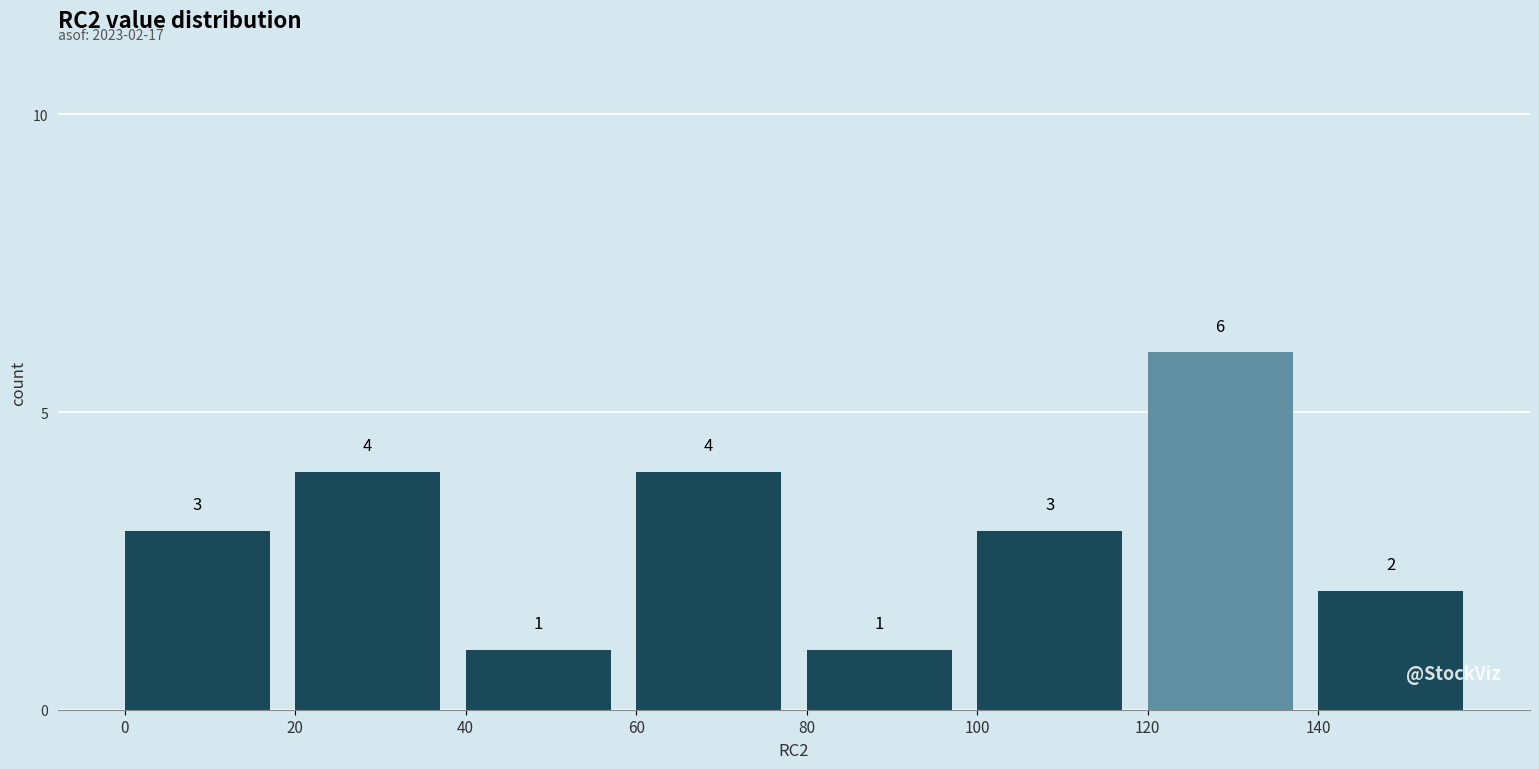

How tall is the bar that spans 20 to 40 on the x-axis?

4